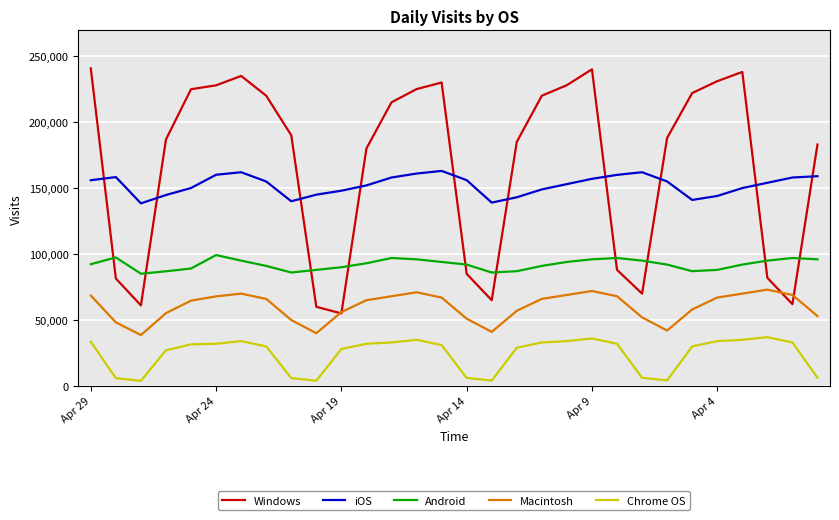

What is the greatest value displayed?

240671